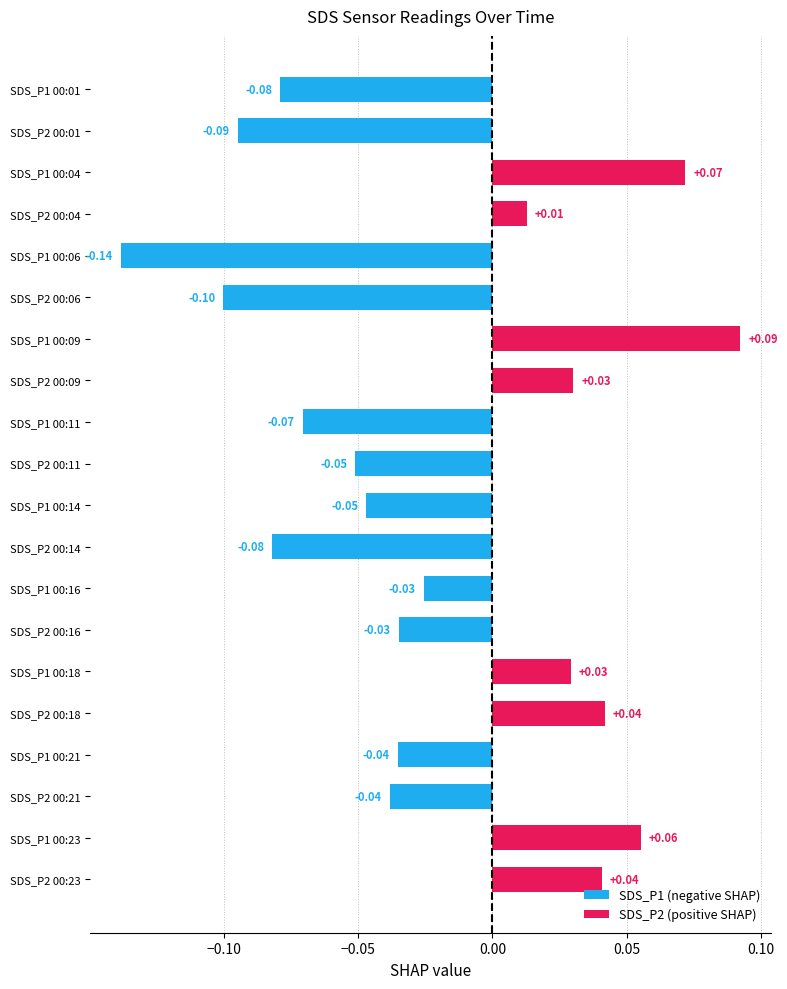

What is the change in value from SDS_P2 00:01 to SDS_P1 00:18?

+0.1